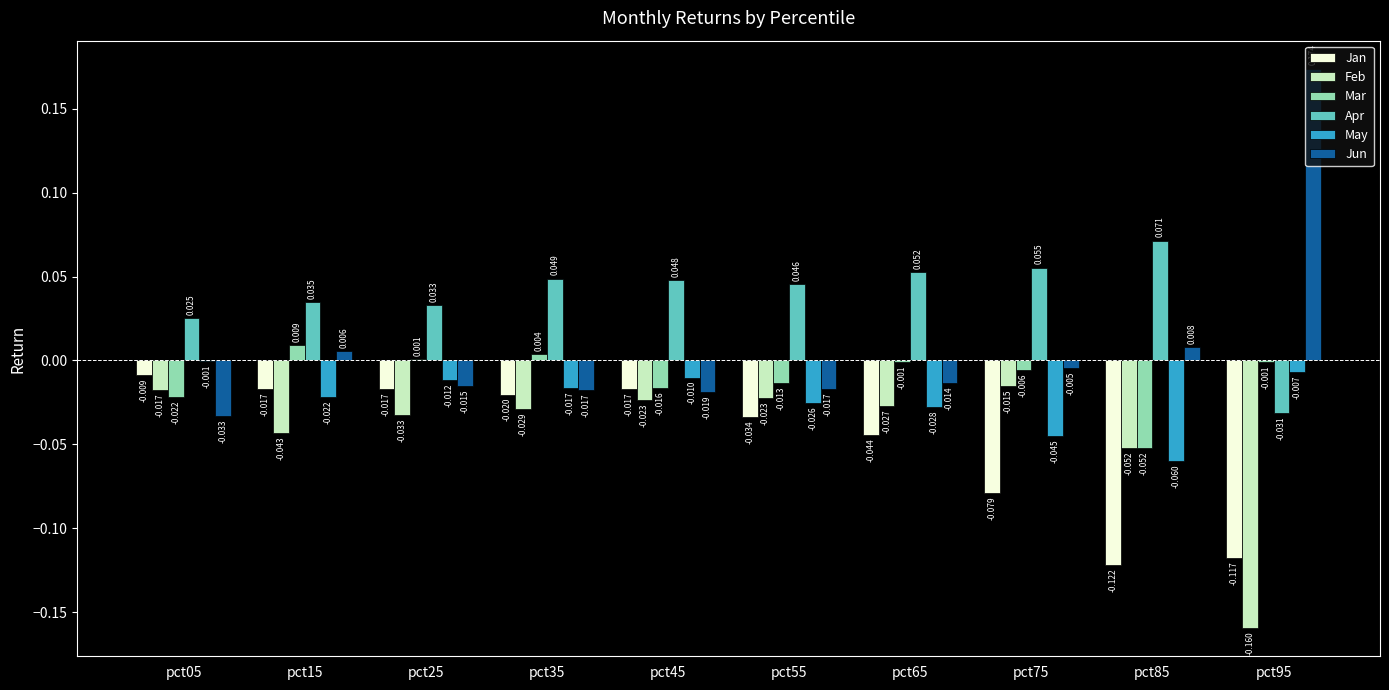

How many categories are shown in the chart?

10